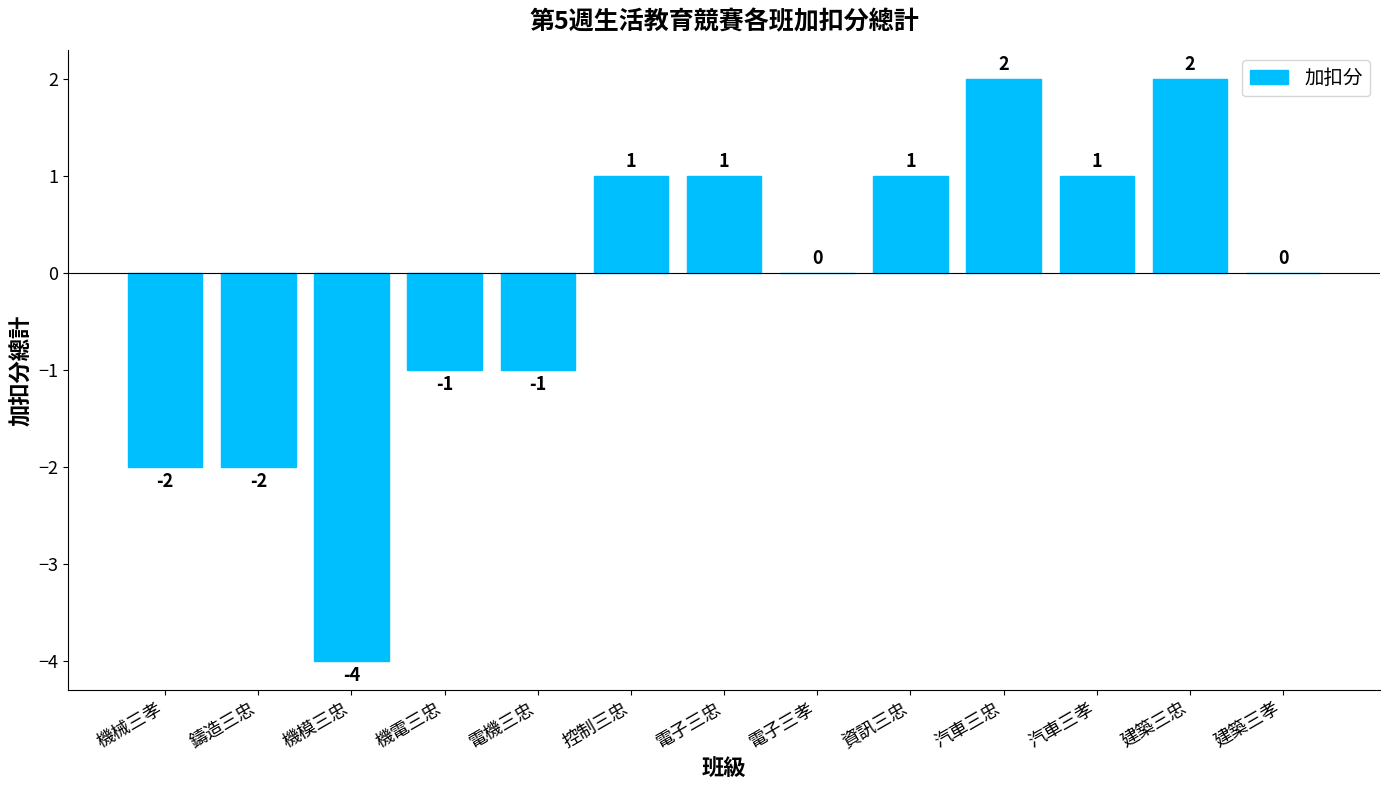

The chart shows a value of 1 at 資訊三忠. True or false?

True